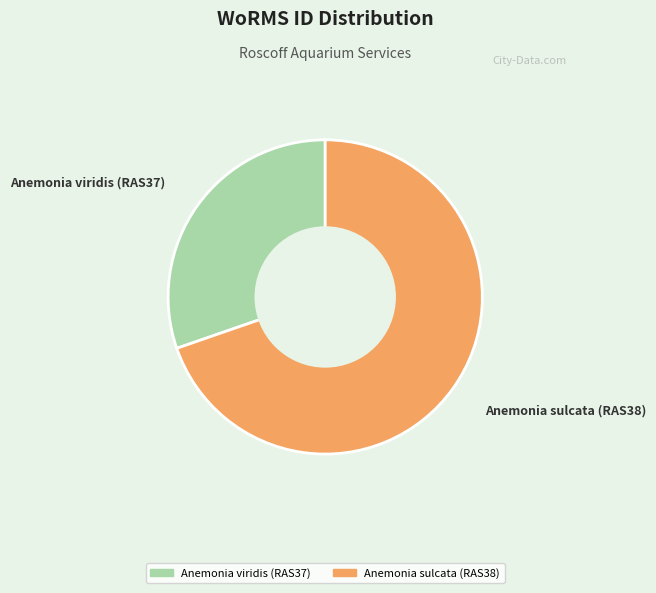

What is the largest slice in the pie chart?

Anemonia sulcata (RAS38)